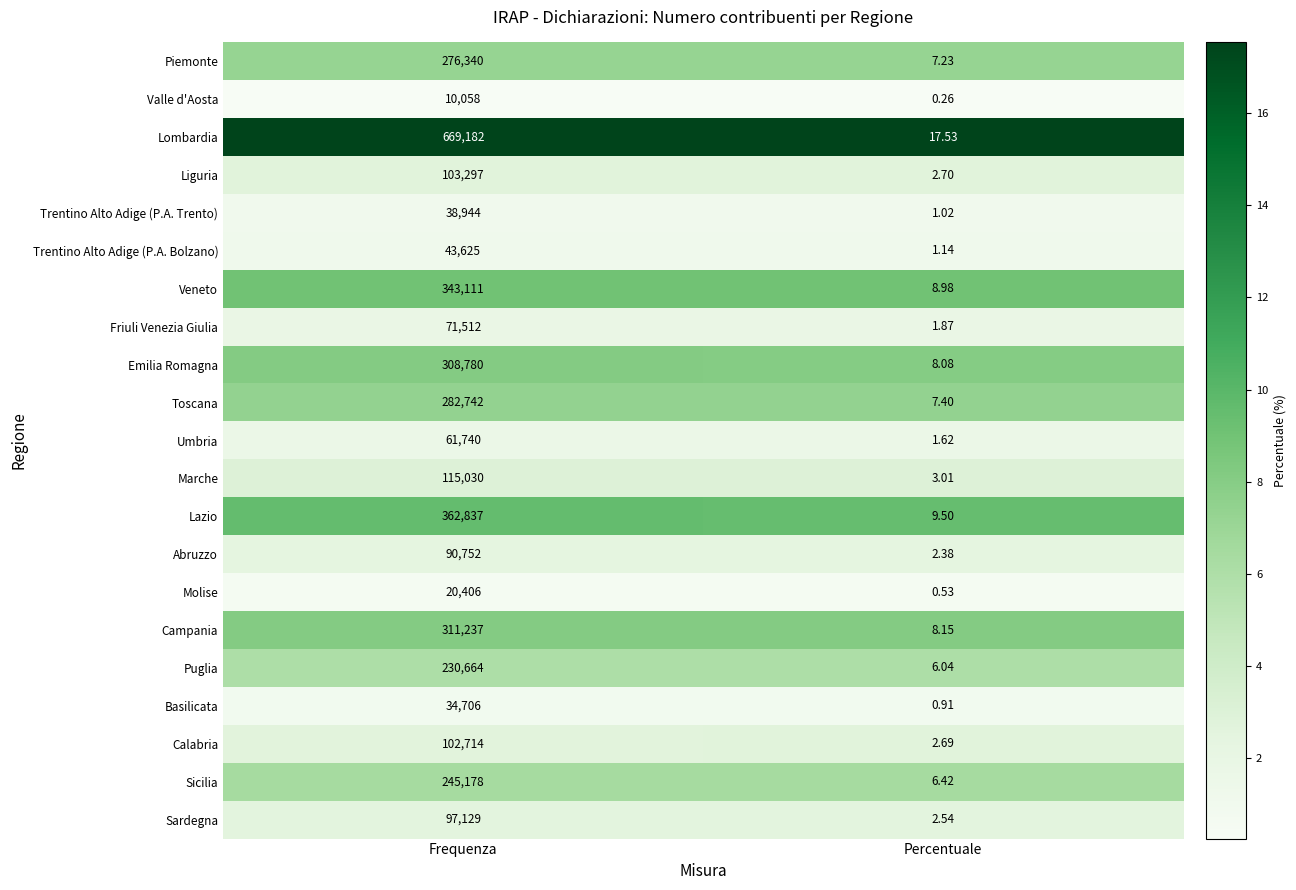

At which category is the sum across all series the highest?

Frequenza